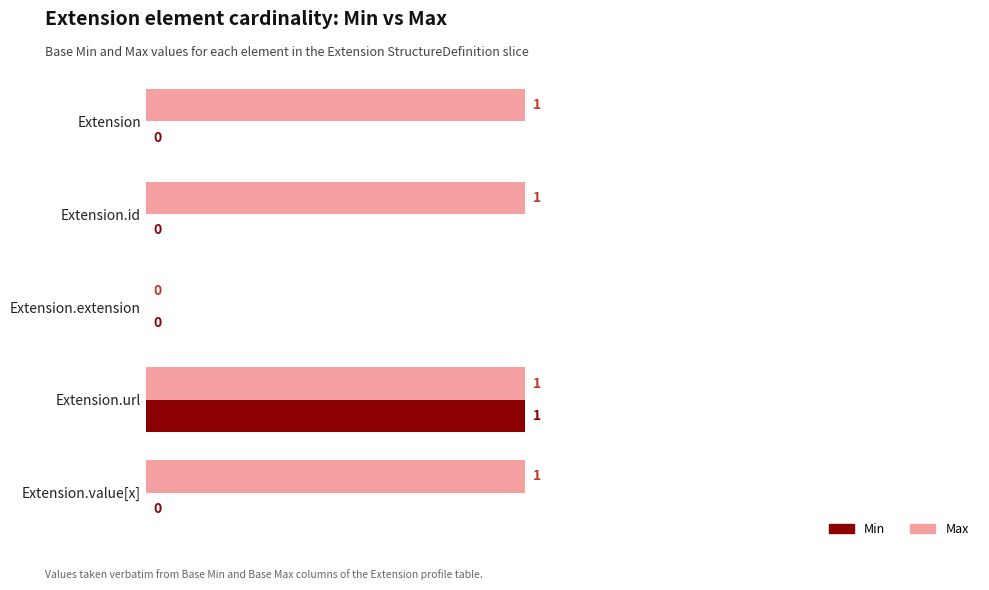

What is the sum of all Max values?

4